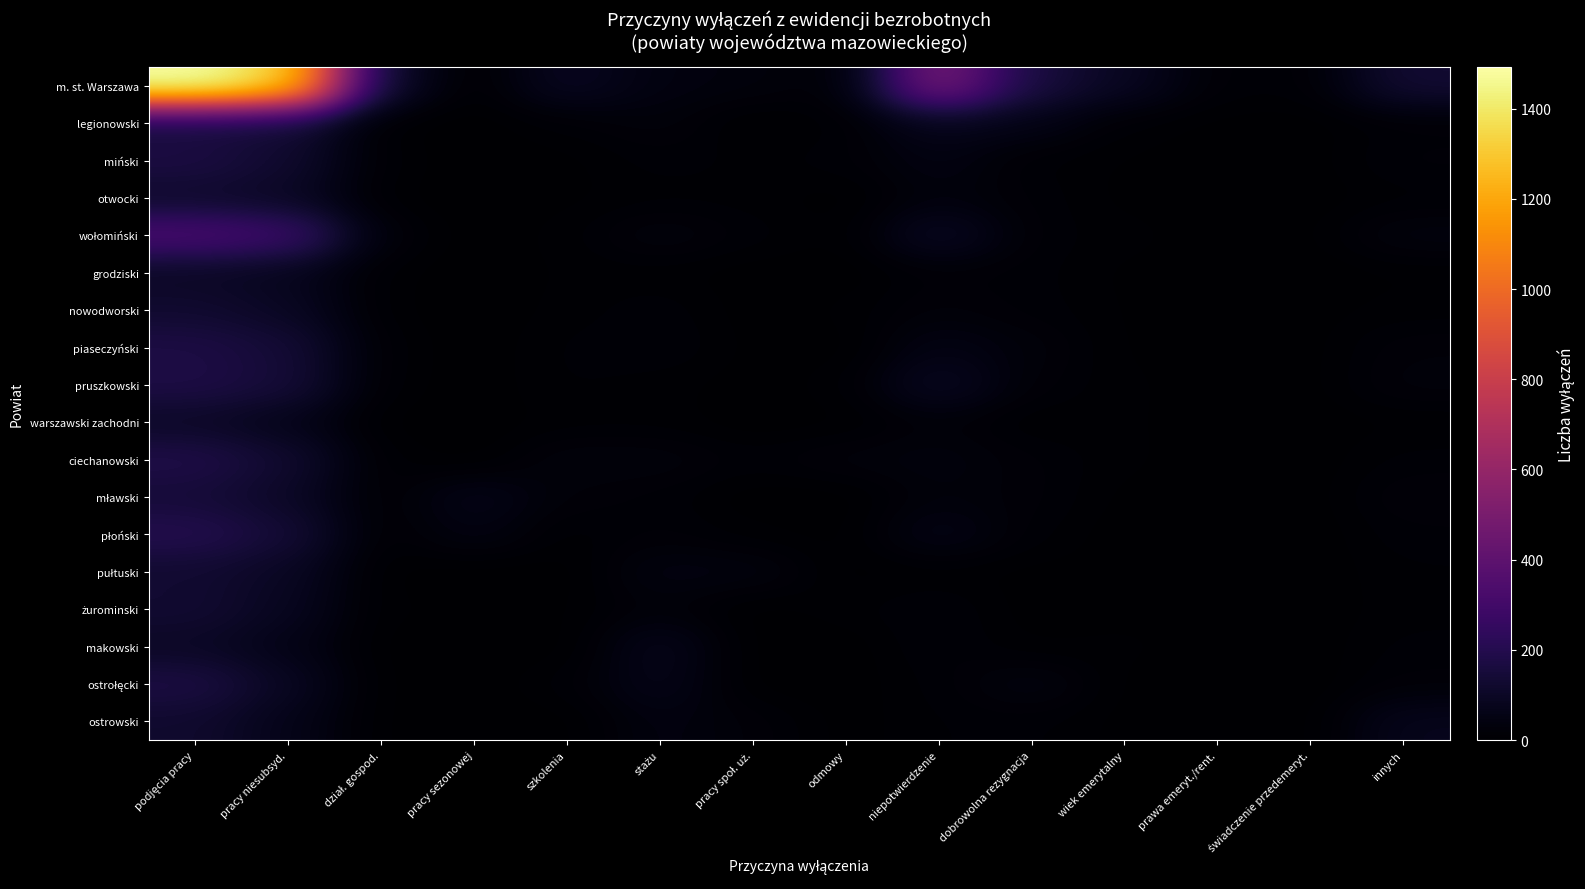

Which has a higher value, dział. gospod. or pracy niesubsyd.?

pracy niesubsyd.